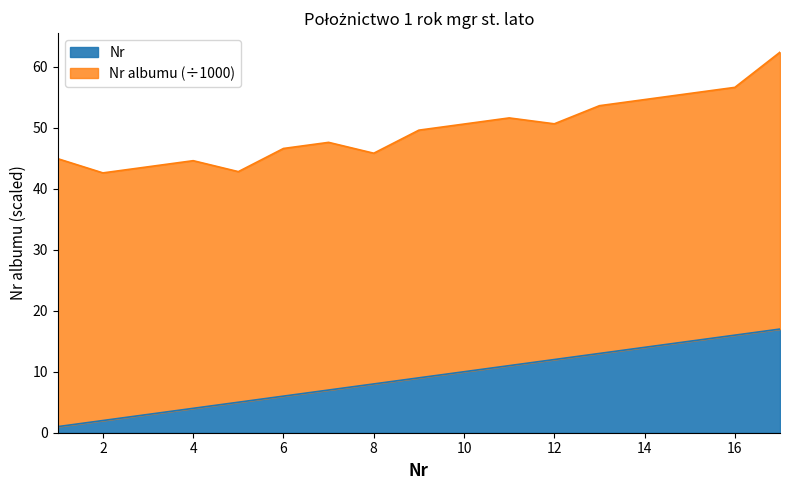

What is the difference between the maximum and minimum values?

16